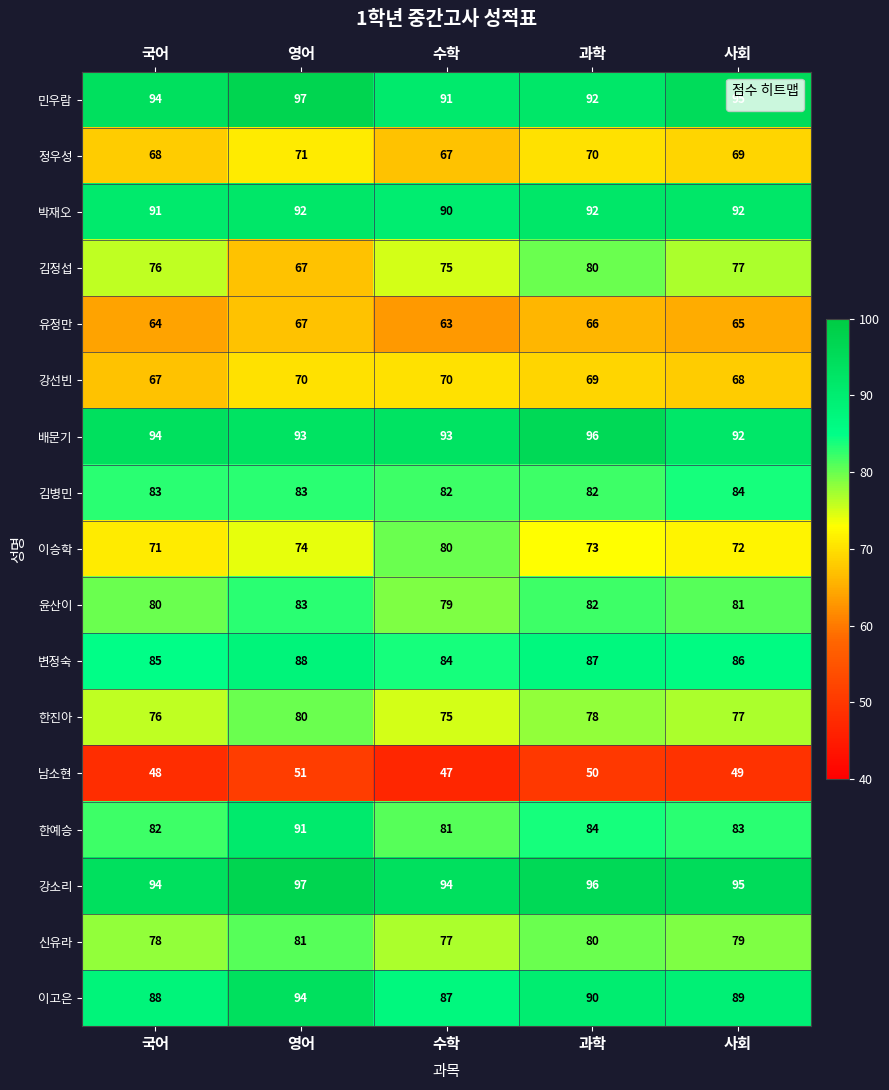

What is the sum of the 박재오 values at 수학 and 과학?

182